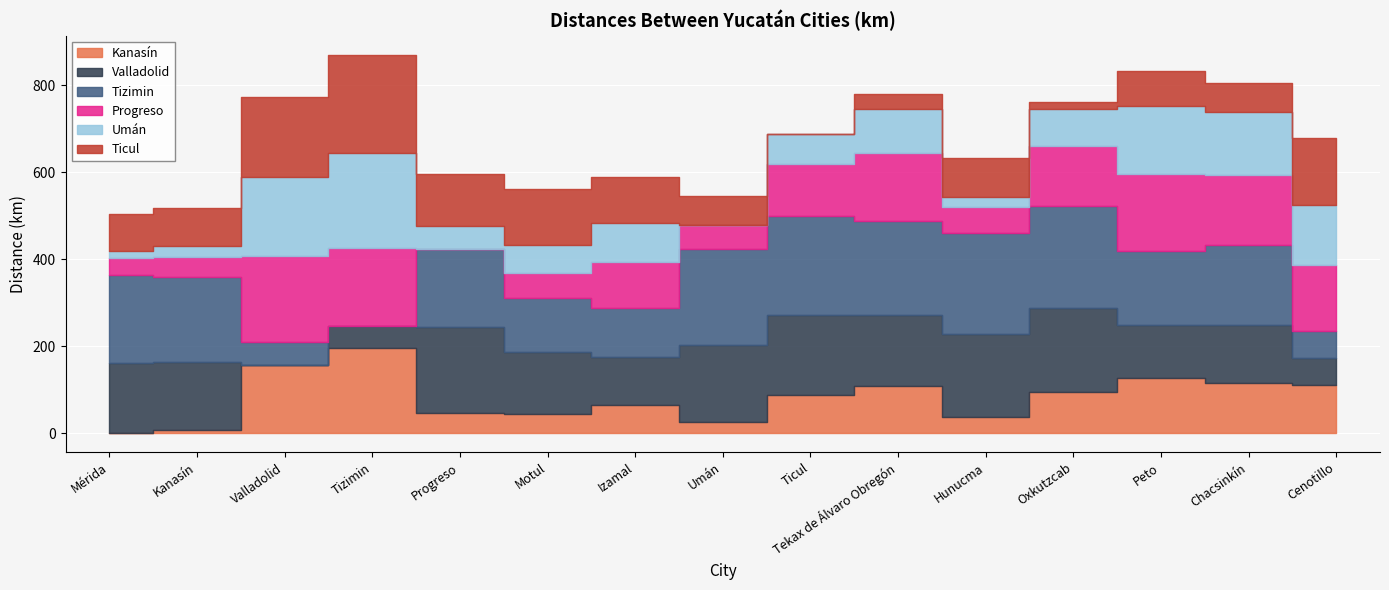

List the series in order of their peak value, lowest first.

Kanasín, Valladolid, Progreso, Umán, Ticul, Tizimin